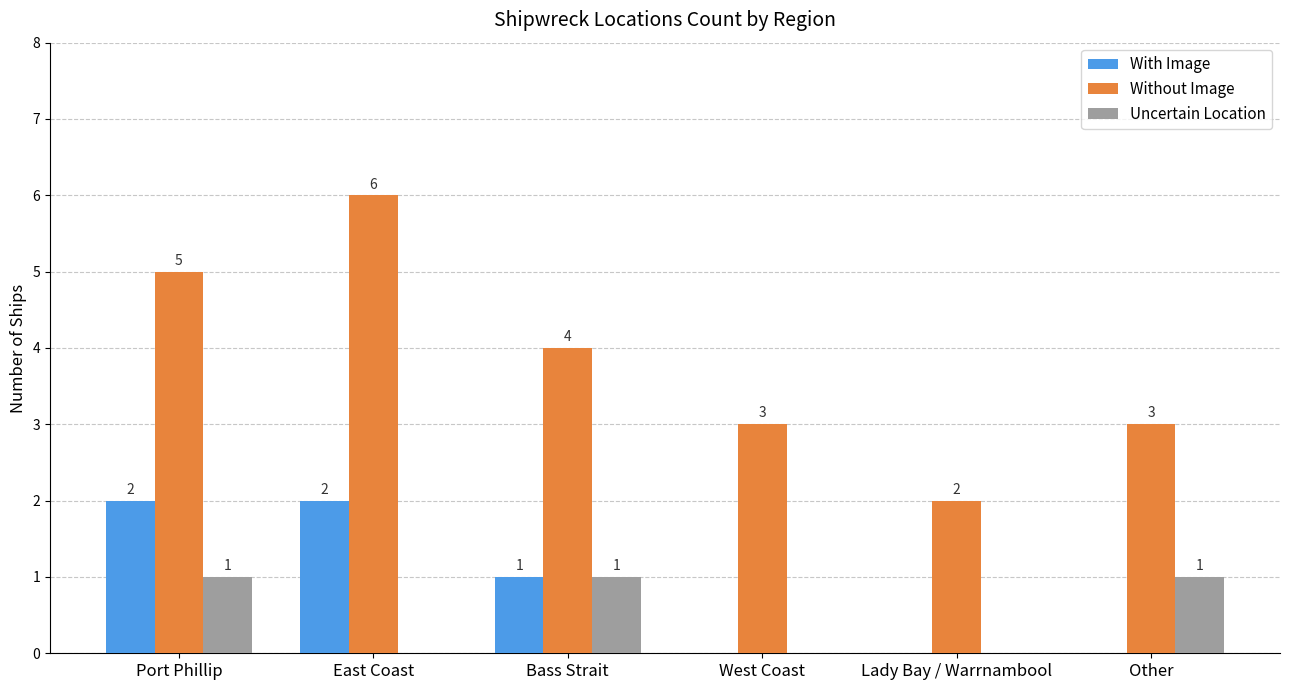

Which series changed the most between East Coast and Bass Strait?

Without Image